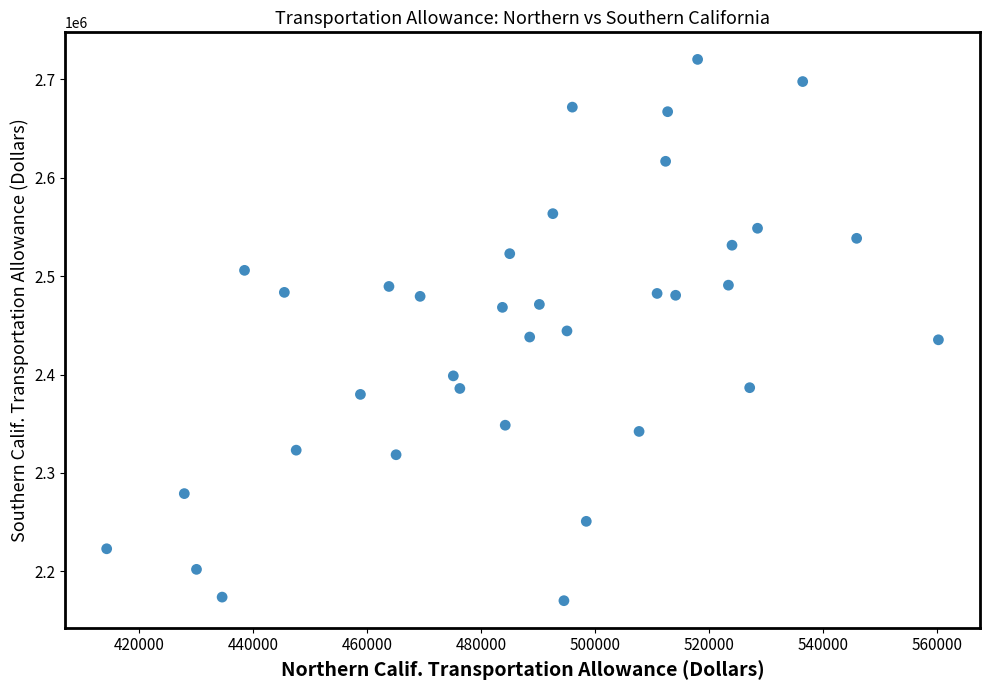

What is the range of X values (max minus min)?

145888.8